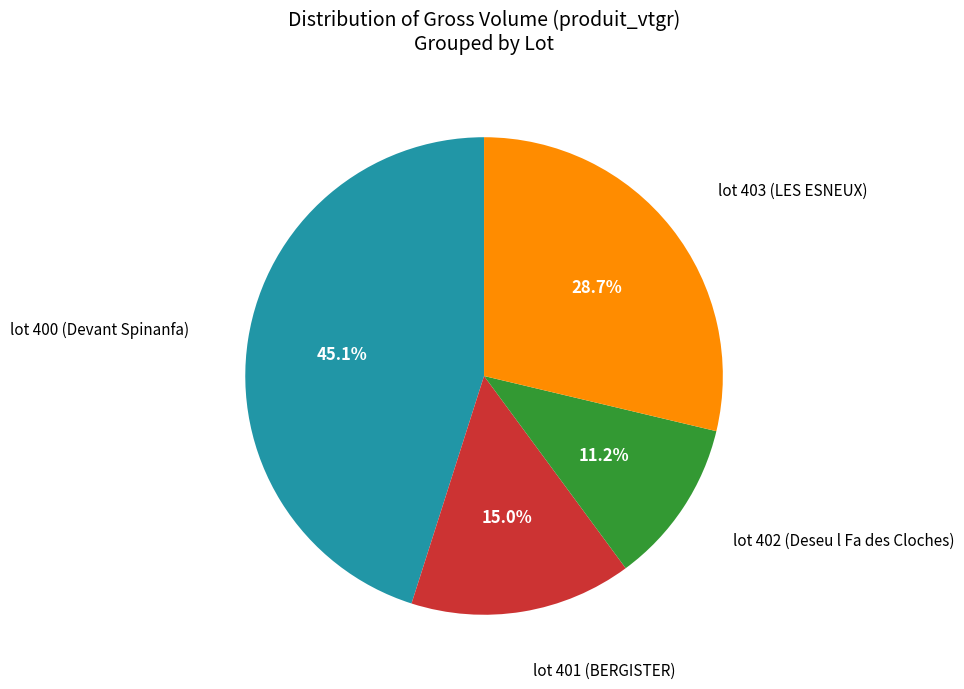

To the nearest percent, what portion does lot 401 (BERGISTER) represent?

15%